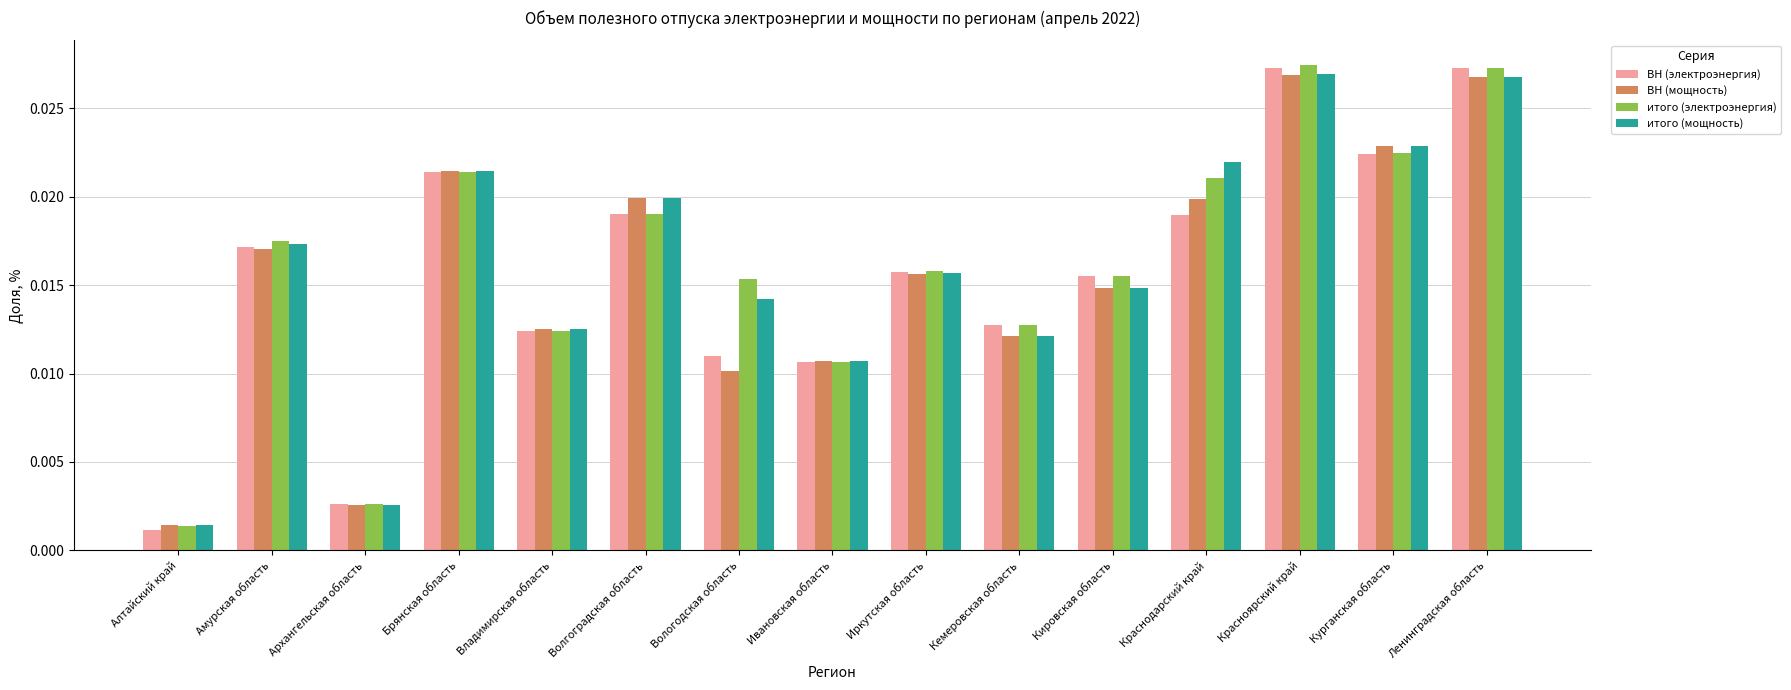

Which series changed the most between Архангельская область and Красноярский край?

итого (электроэнергия)